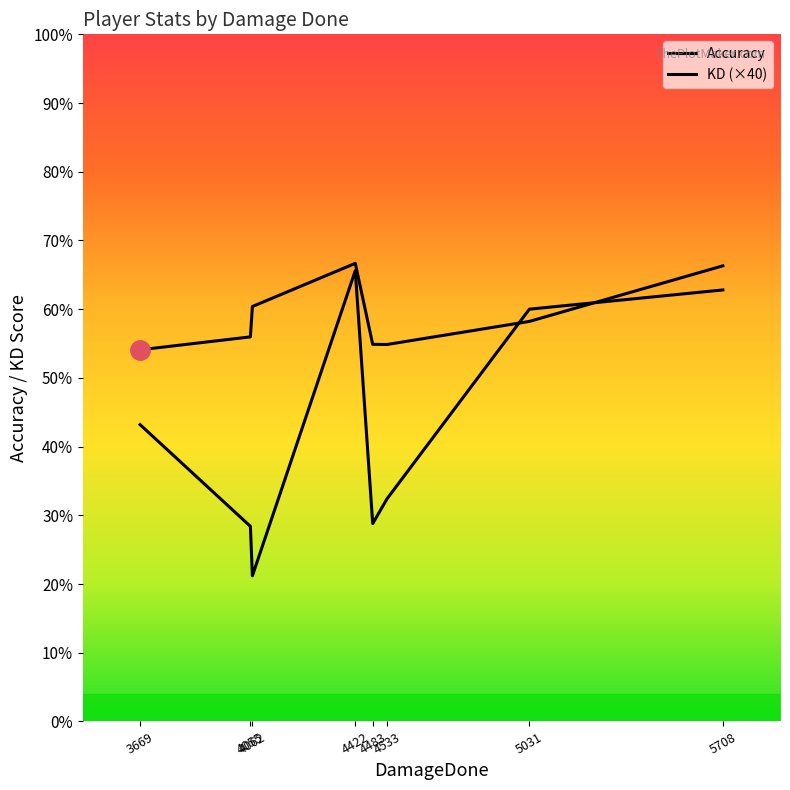

How many lines are shown in the chart?

2